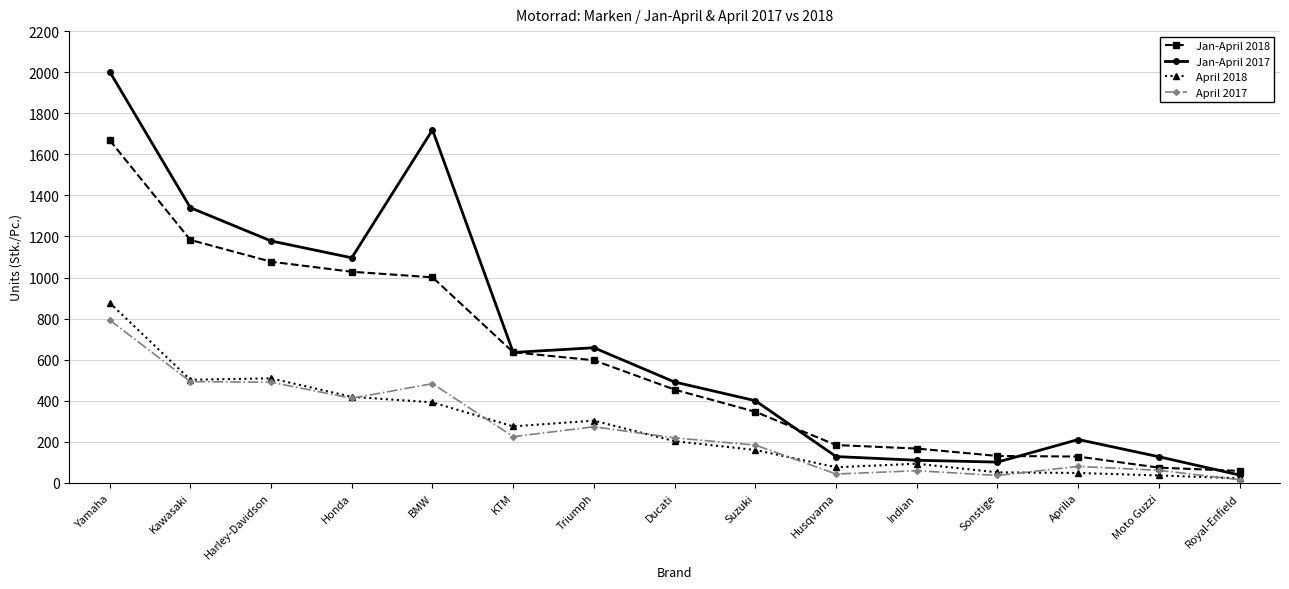

True or false: April 2018 has a value of 303 at Triumph.

True